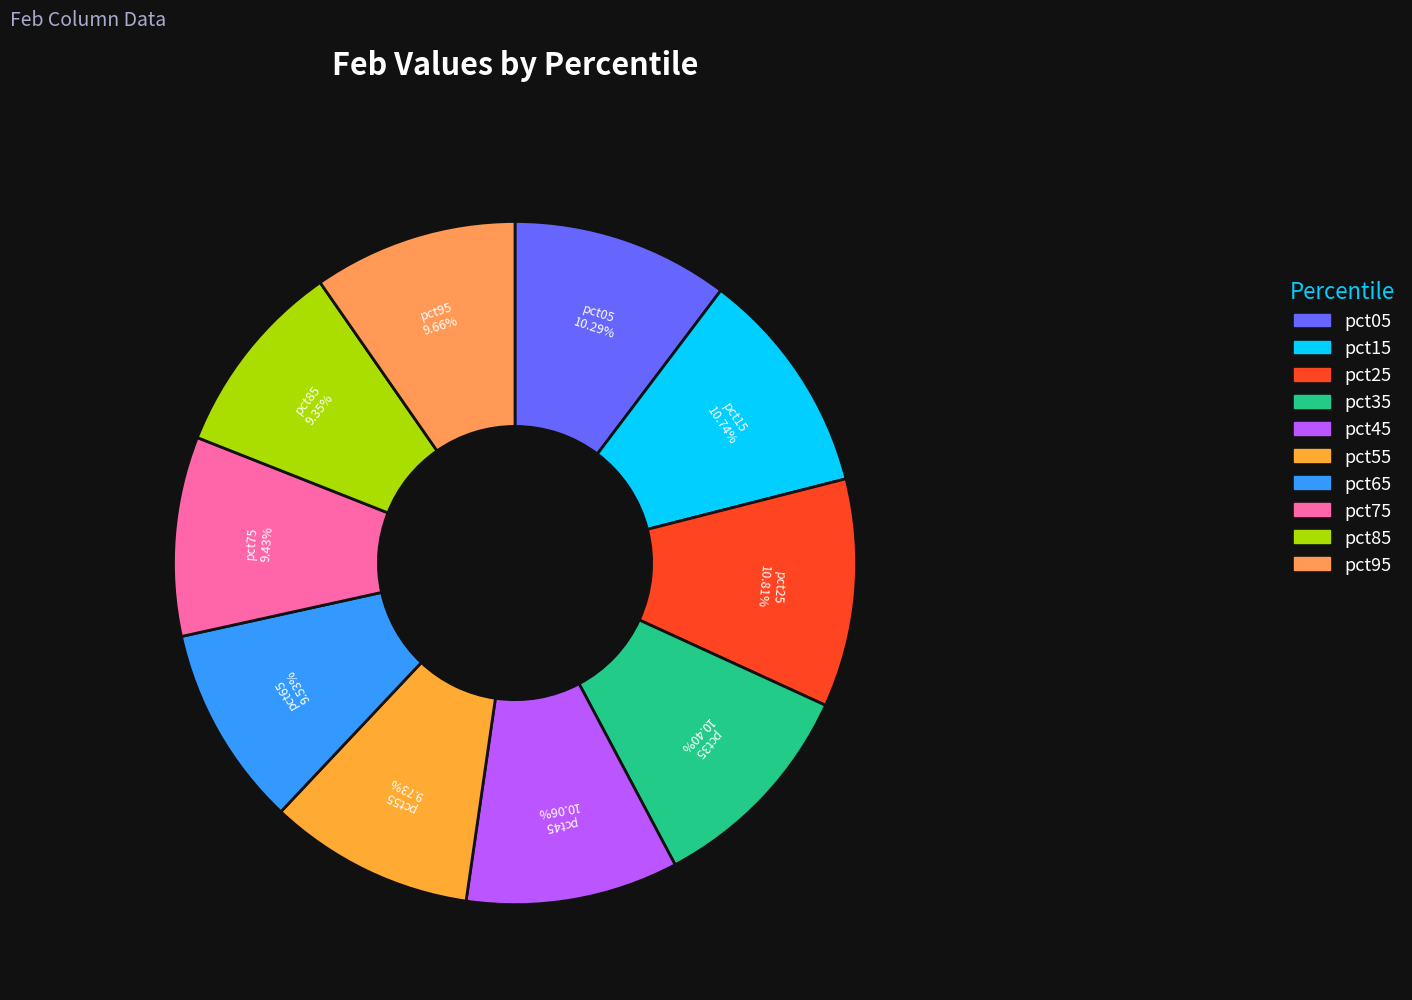

To the nearest percent, what percentage of the pie is pct25?

11%